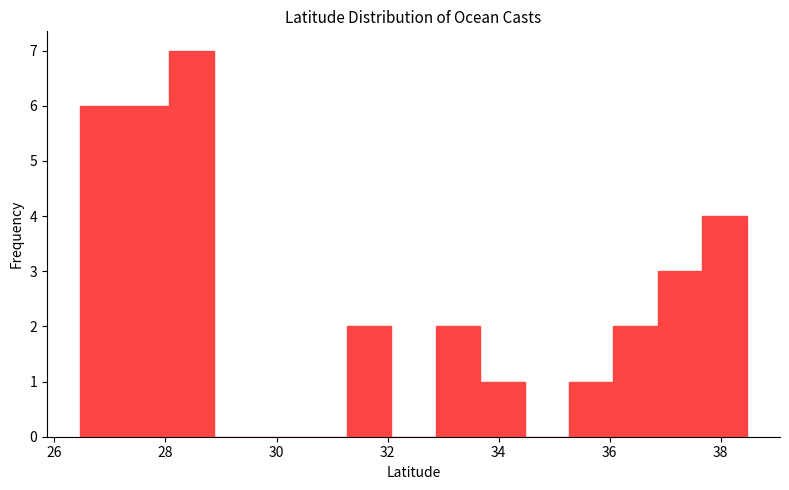

Which range on the x-axis has the tallest bar?

28.0 to 28.8